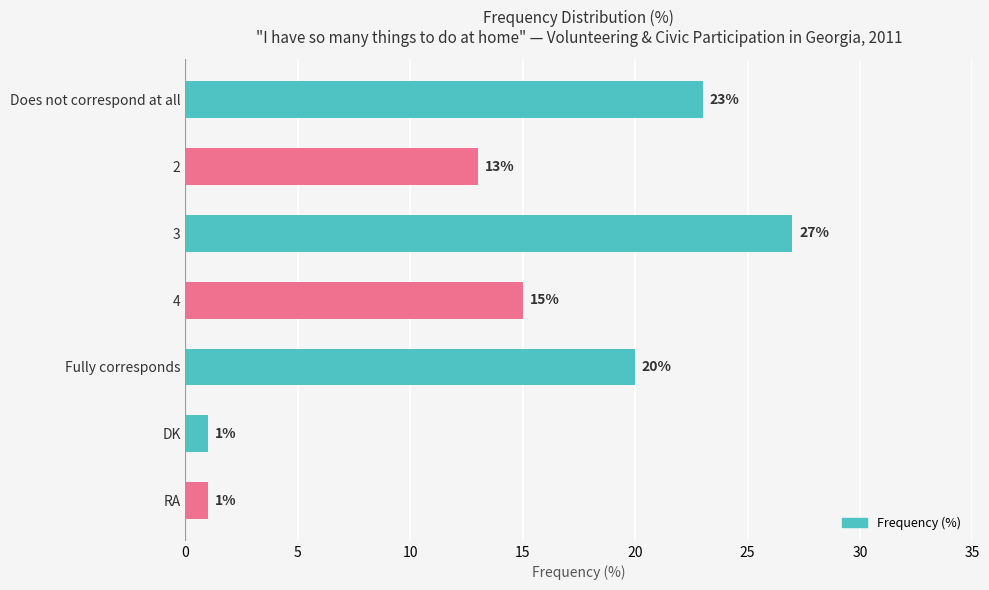

Reading bottom to top, extract all data points from this chart.

RA=1	DK=1	Fully corresponds=20	4=15	3=27	2=13	Does not correspond at all=23